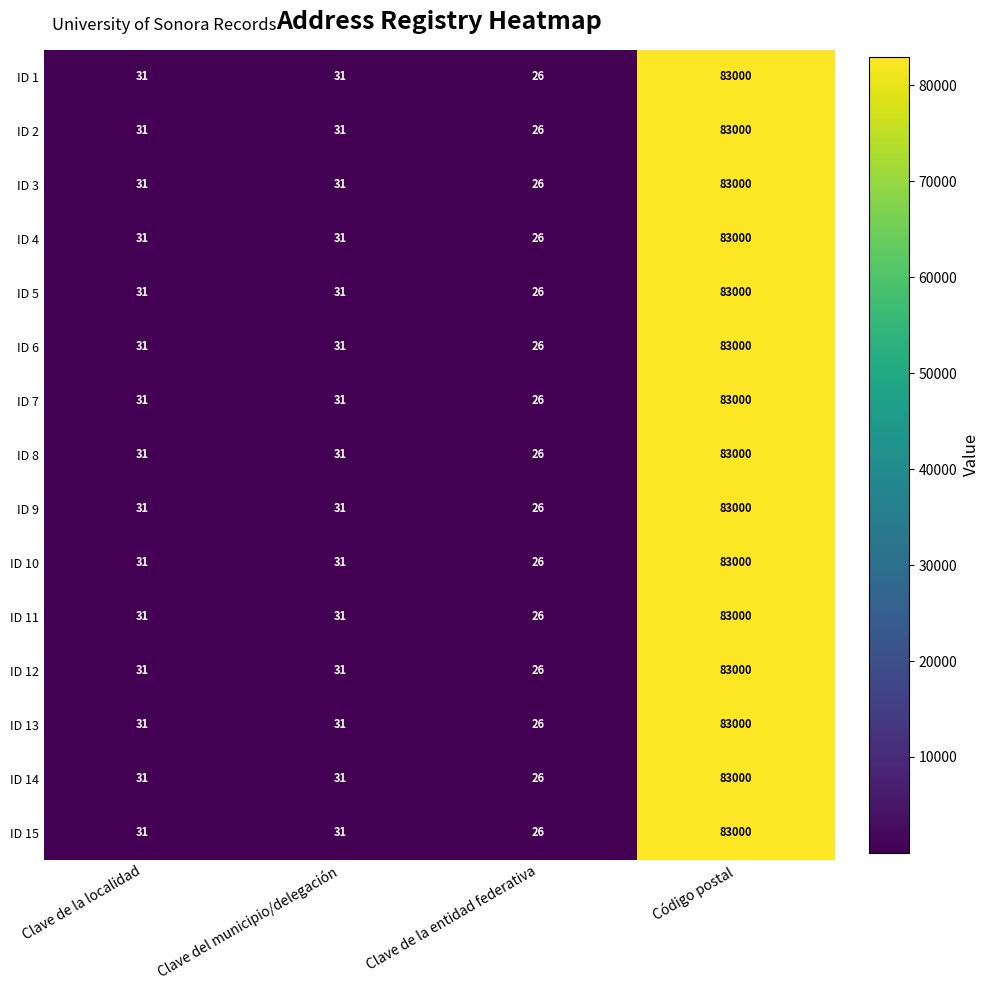

Read the ID 11 value at Clave del municipio/delegación, to the nearest 10.

30